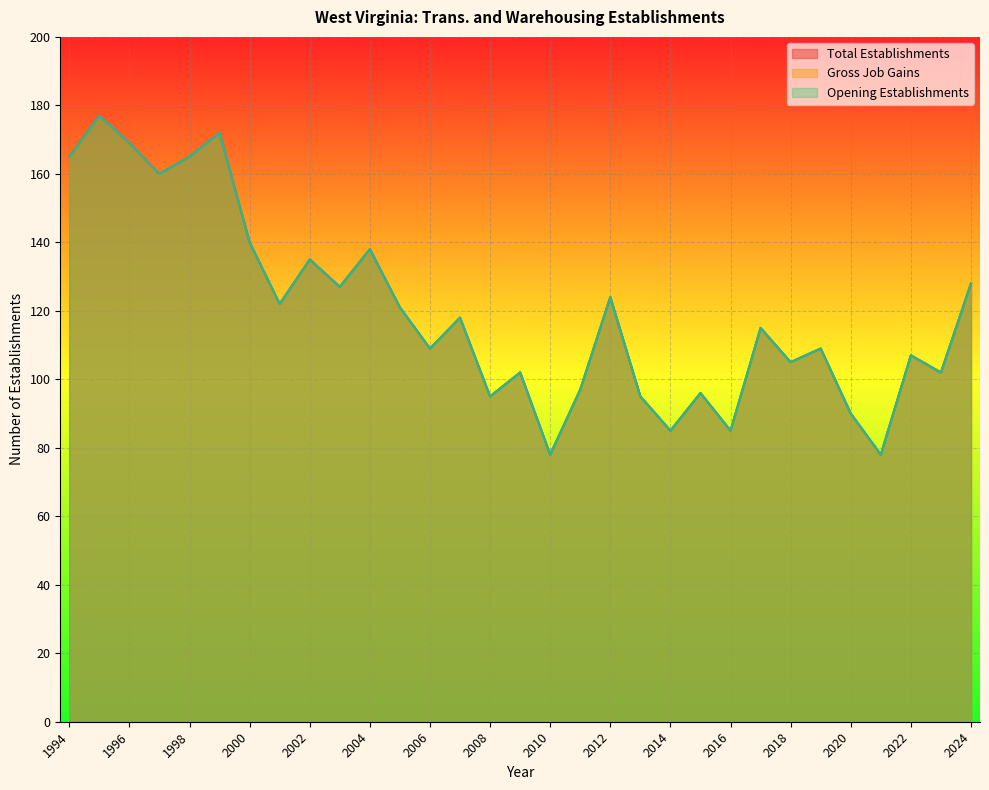

Which label corresponds to the largest value in the chart?

1995